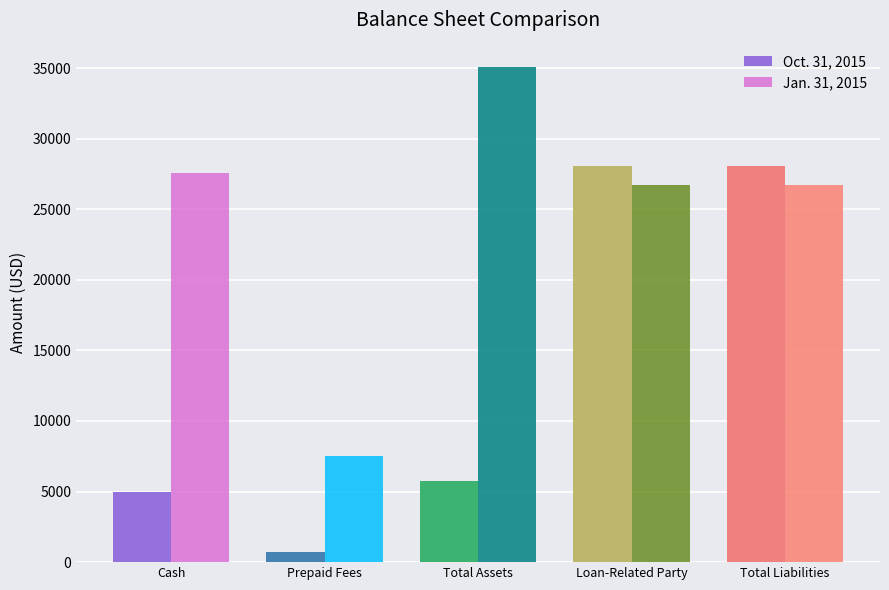

Read the Jan. 31, 2015 value at Cash, to the nearest 50.

27550